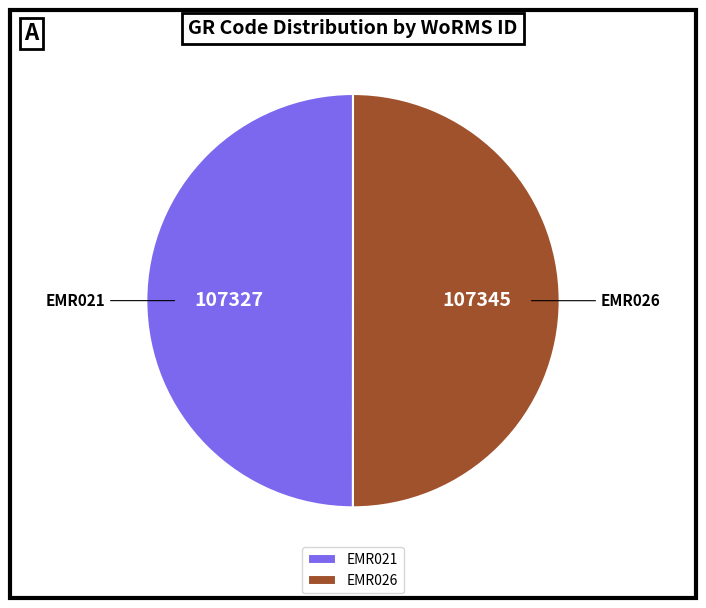

Do EMR021 and EMR026 together represent more than half of the pie?

Yes